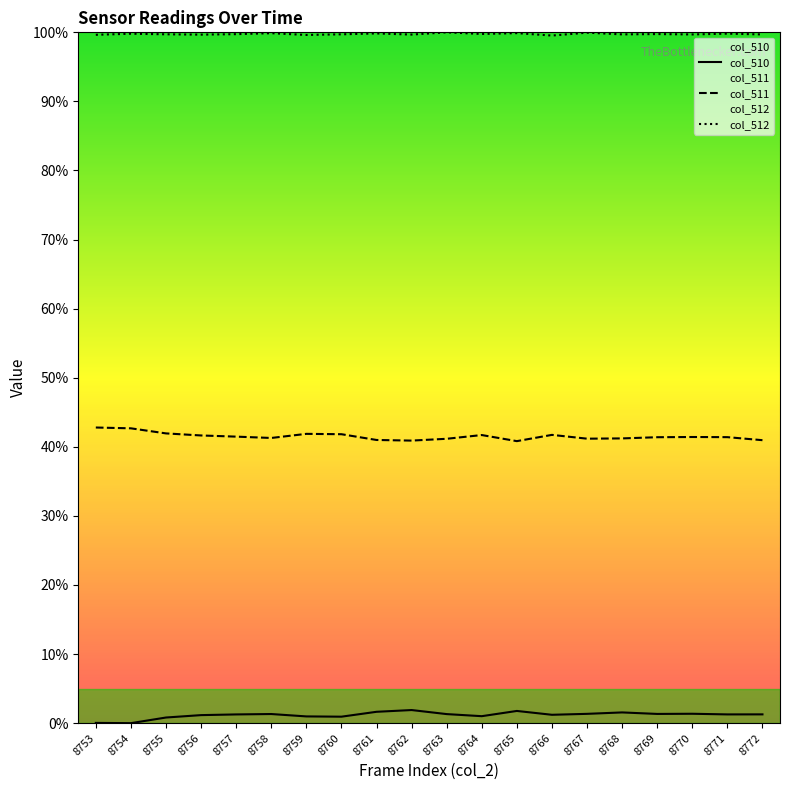

What is the difference between the second highest and second lowest values in the col_510 series?

1.7